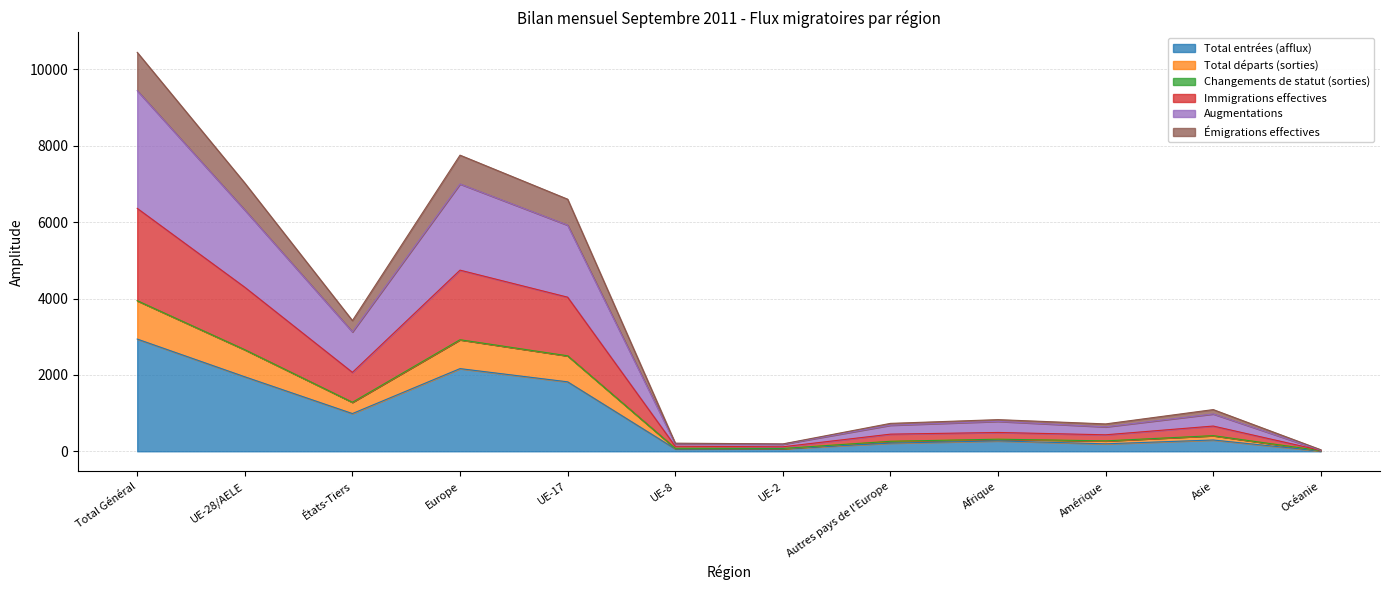

The value of Total entrées (afflux) at Afrique is 272. True or false?

True